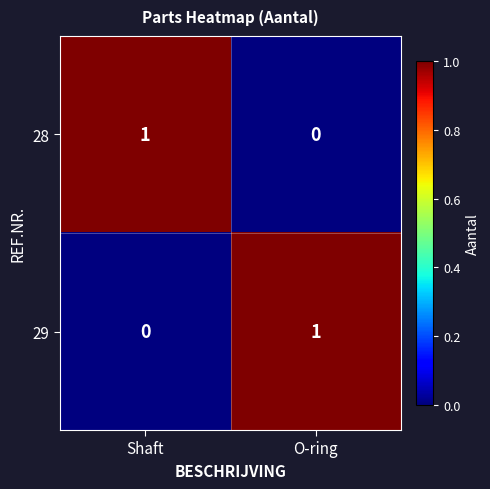

Reading left to right, extract all data points from this chart.

28: 1	0
29: 0	1